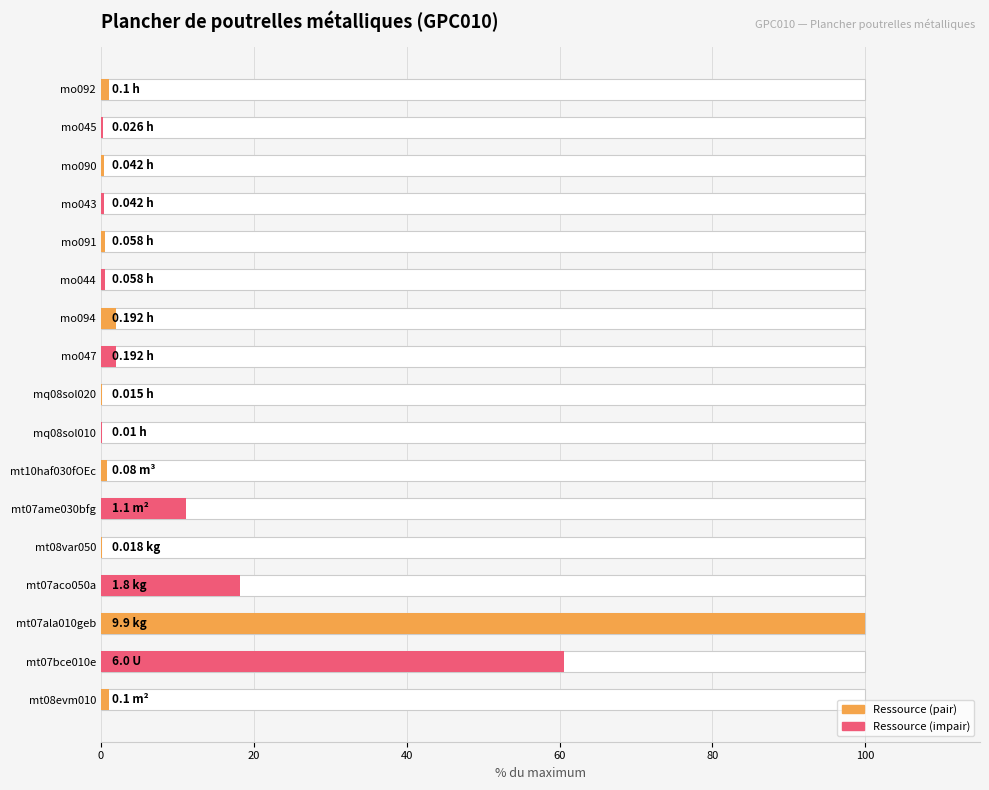

What is the difference between the maximum and minimum values?

99.9